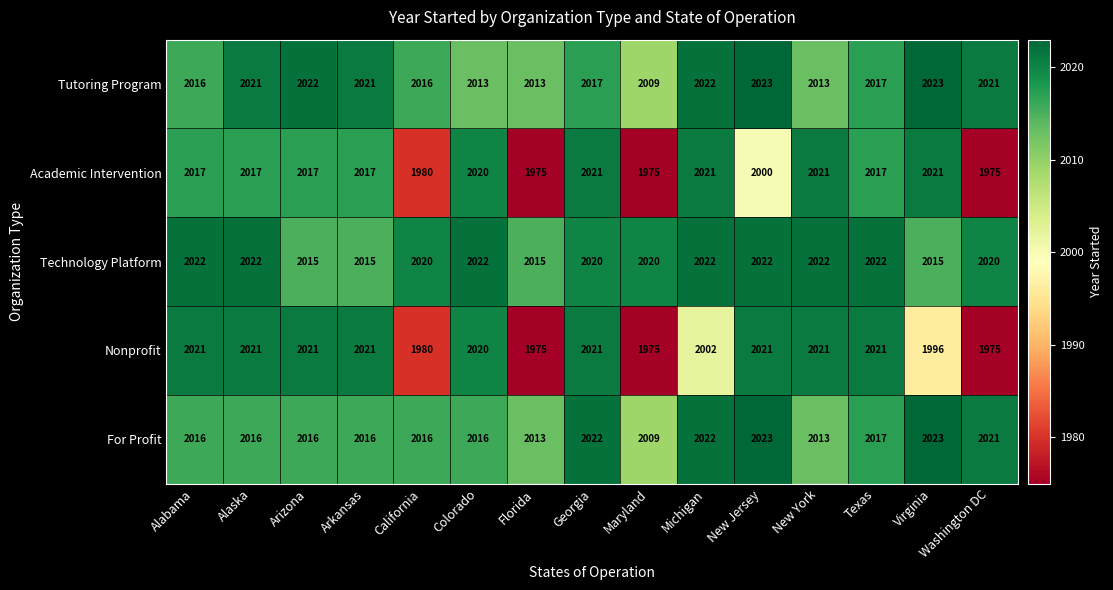

How many series are shown in this chart?

5